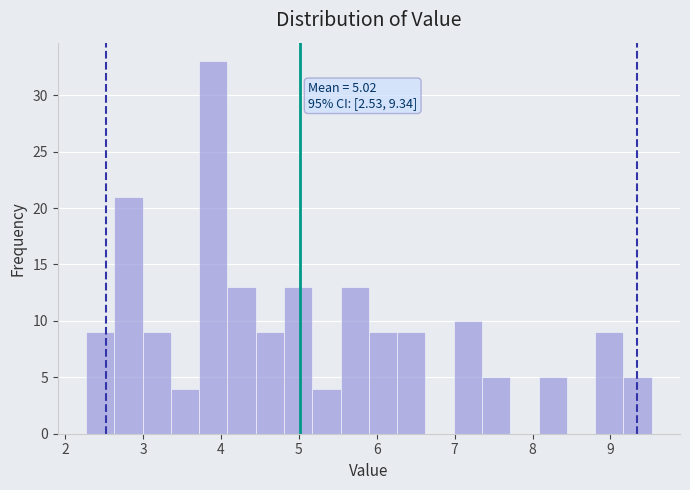

Read against the x-axis, roughly where is the centre of the tallest bar?

3.9